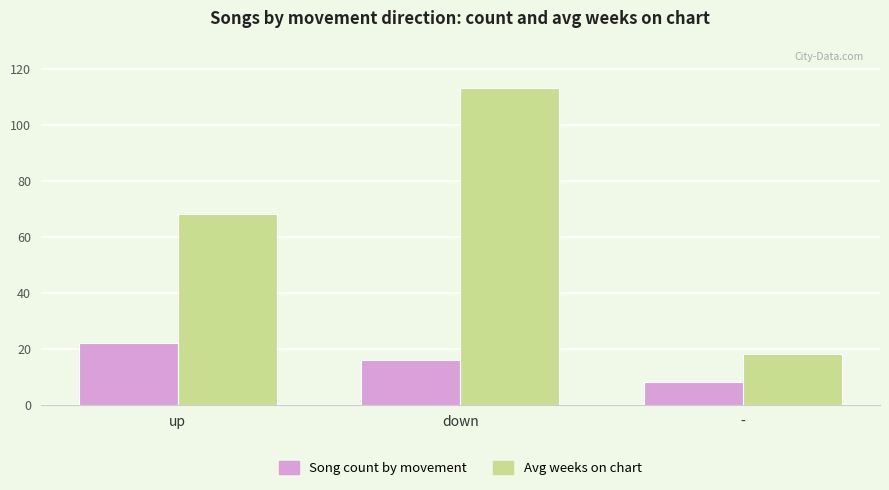

Reading left to right, list all the values displayed in this chart.

Song count by movement: 22	16	8
Avg weeks on chart: 68	113	18